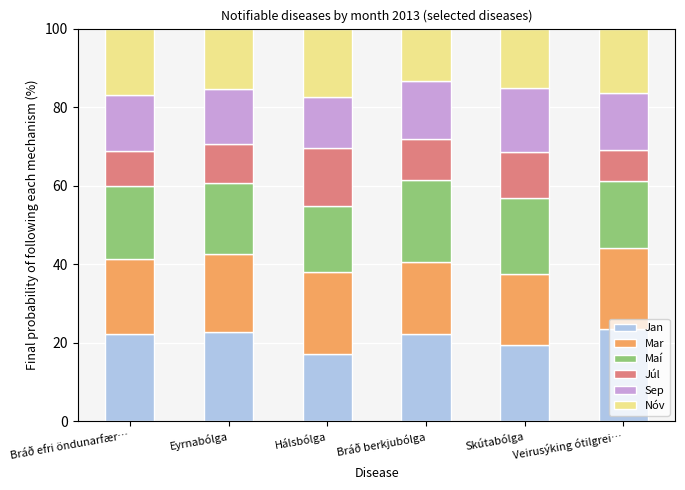

Which category has the lowest value in the Jan series?

Hálsbólga